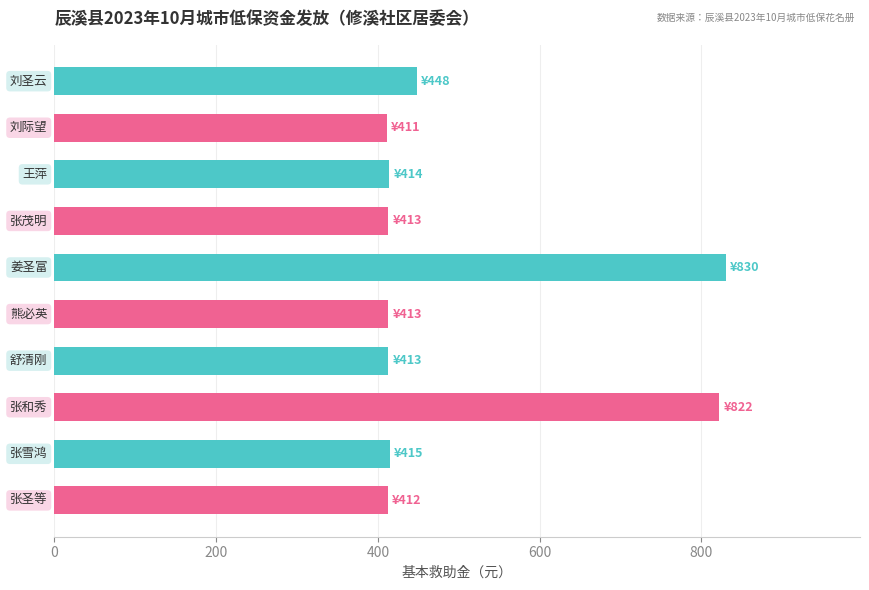

What is the value of the 4th bar from the top?

413